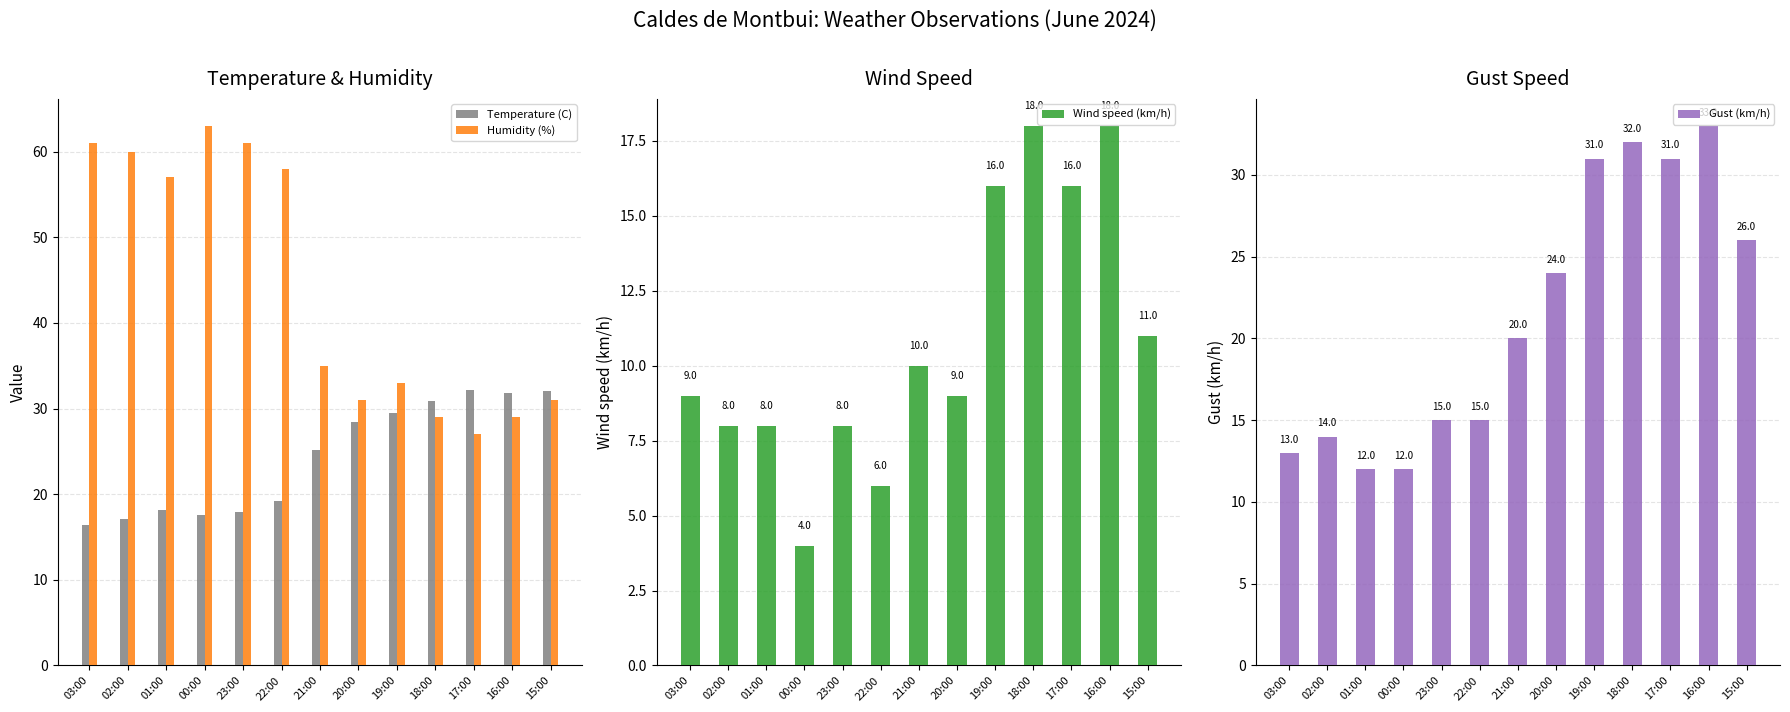

Does the chart contain any negative values?

No